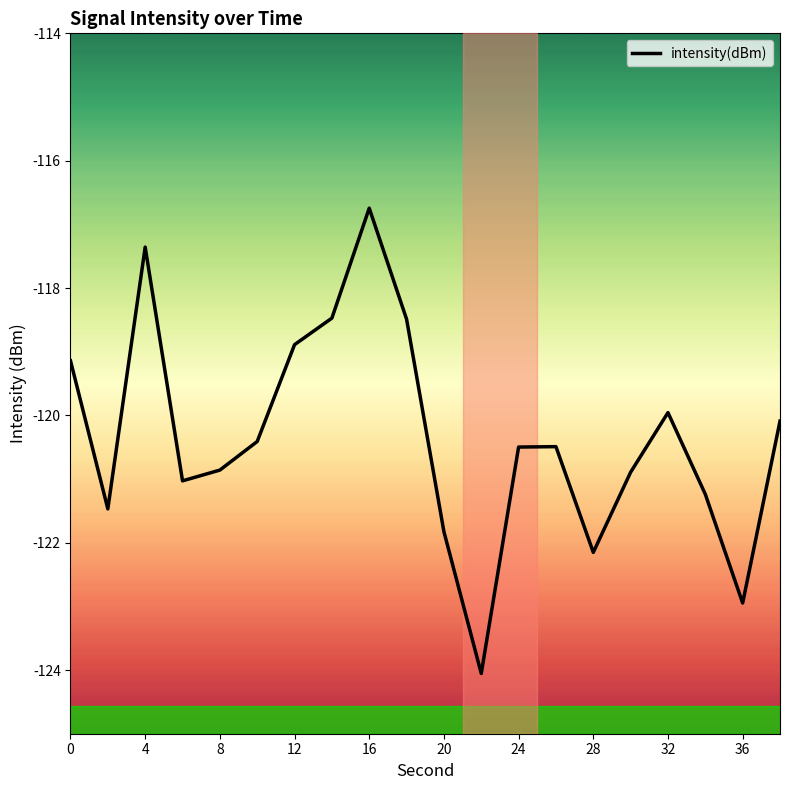

What is the difference between the second highest and minimum values?

6.7